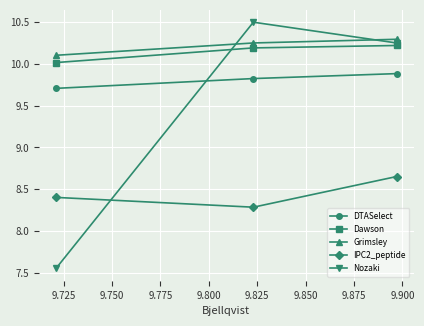

Does the chart display data point markers on the line(s)?

Yes